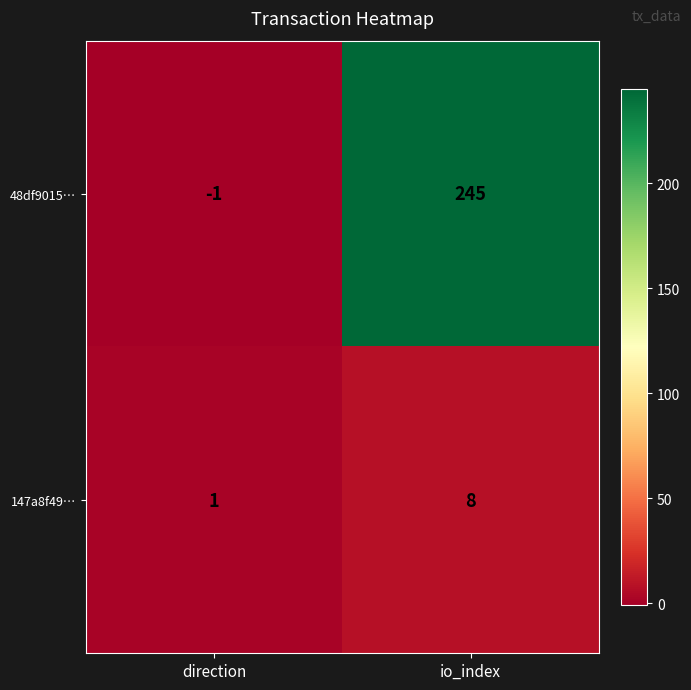

Which series has the largest total across all categories?

48df9015…